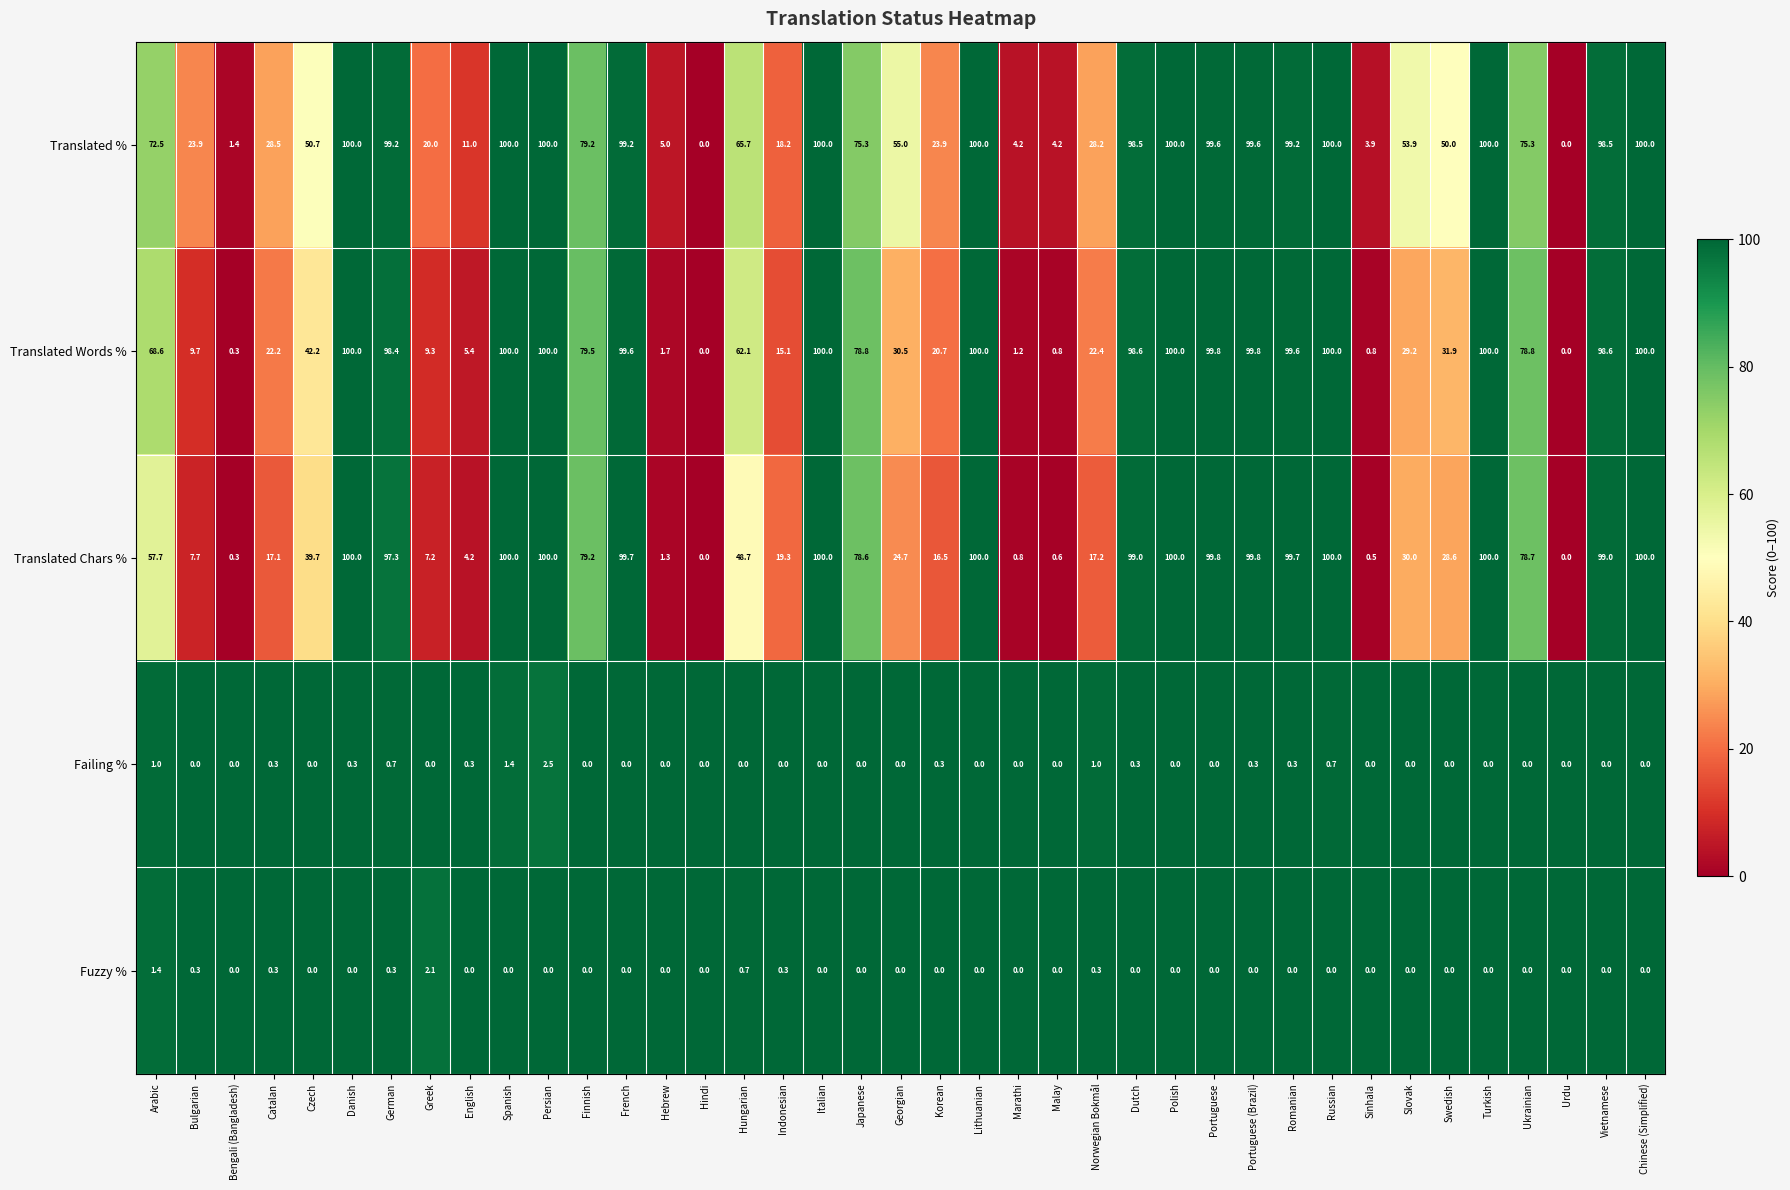

What is the difference between the maximum and minimum values in the Failing % series?

2.5